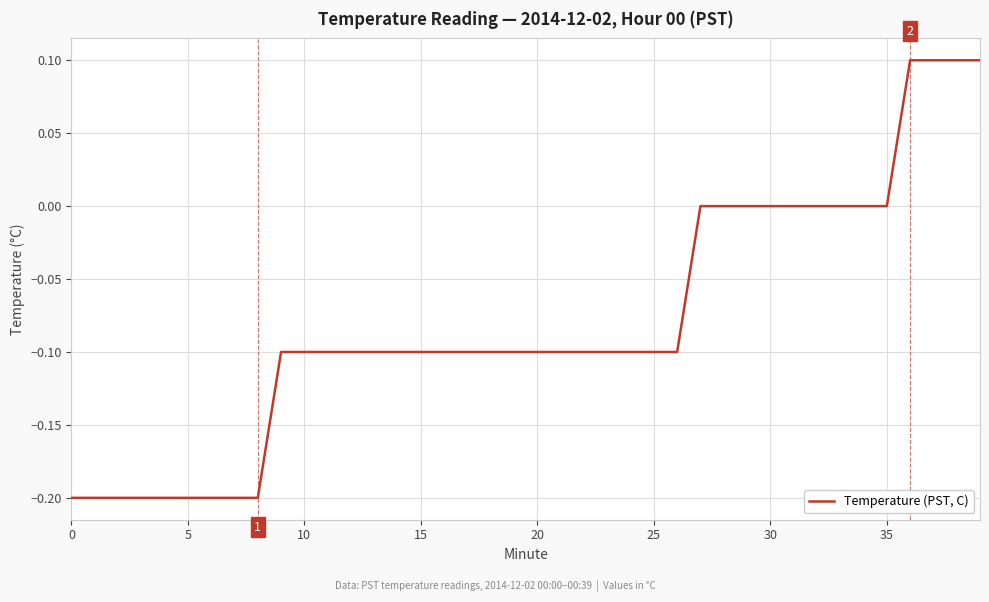

What is the maximum value shown in the chart?

0.1